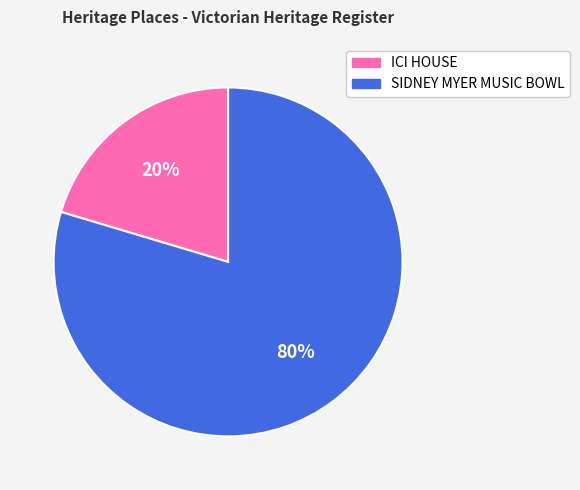

Between ICI HOUSE and SIDNEY MYER MUSIC BOWL, which is larger?

SIDNEY MYER MUSIC BOWL